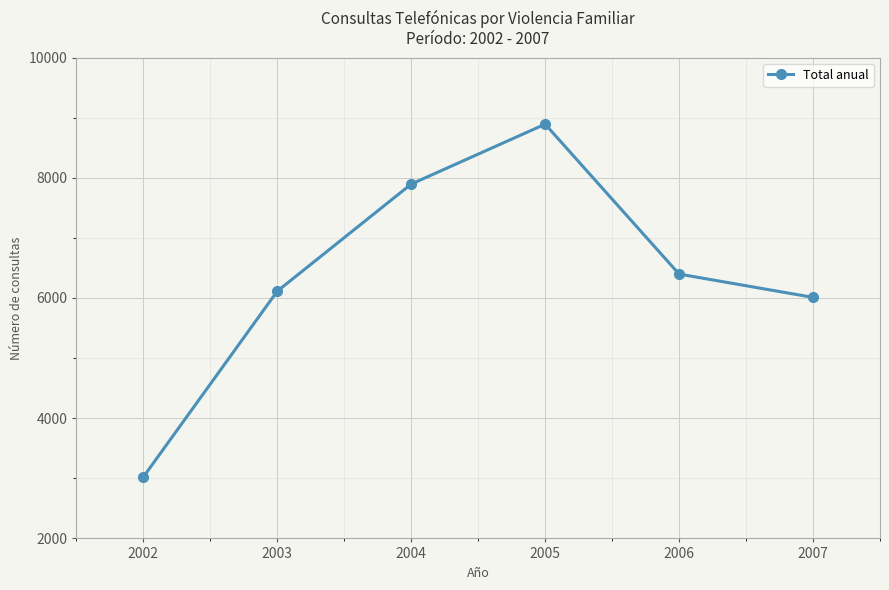

Count the number of data series in this chart.

1